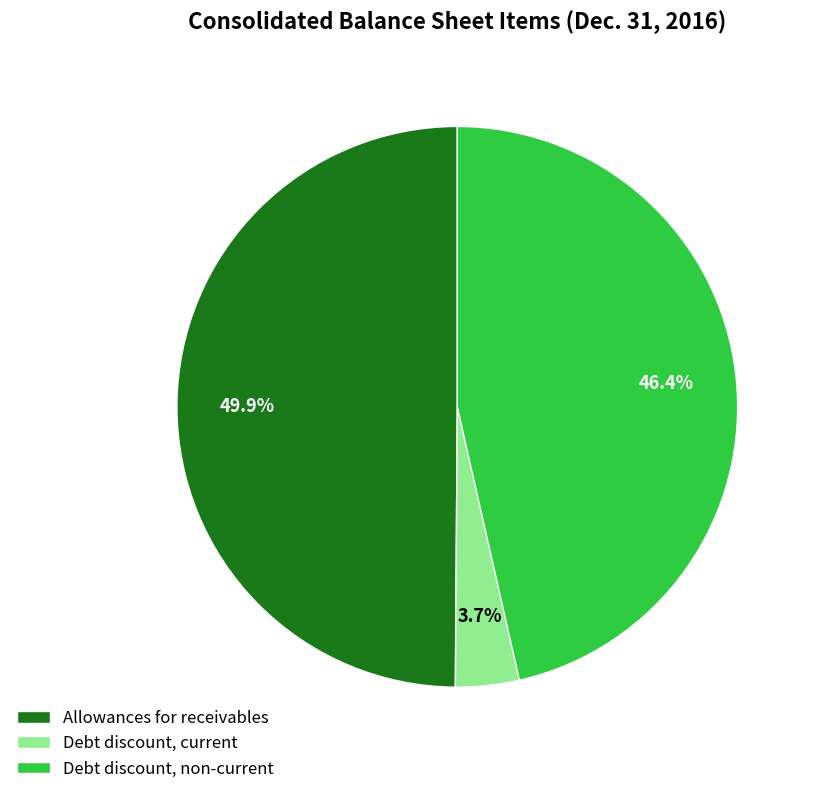

Which has a higher value, Debt discount, current or Allowances for receivables?

Allowances for receivables